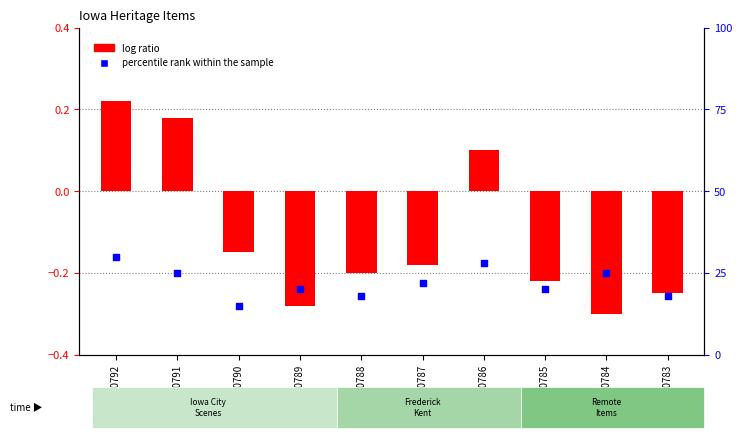

What is the change in value from 30792 to 30787?

-8.0